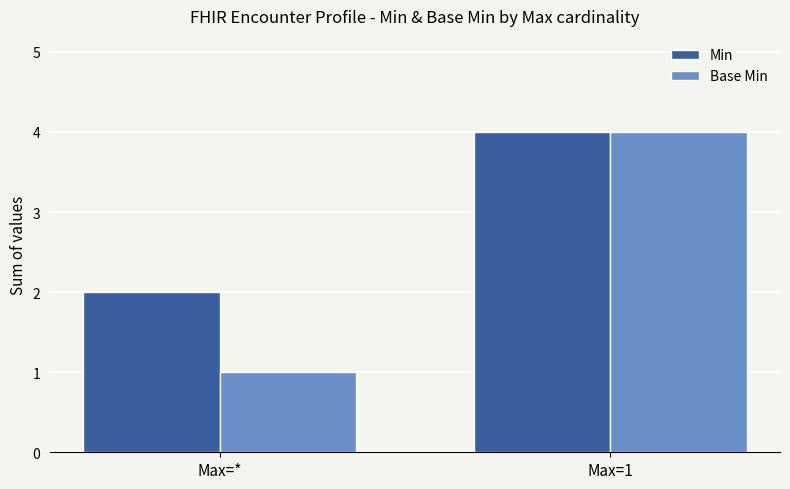

What is the approximate value of Min at Max=1?

4